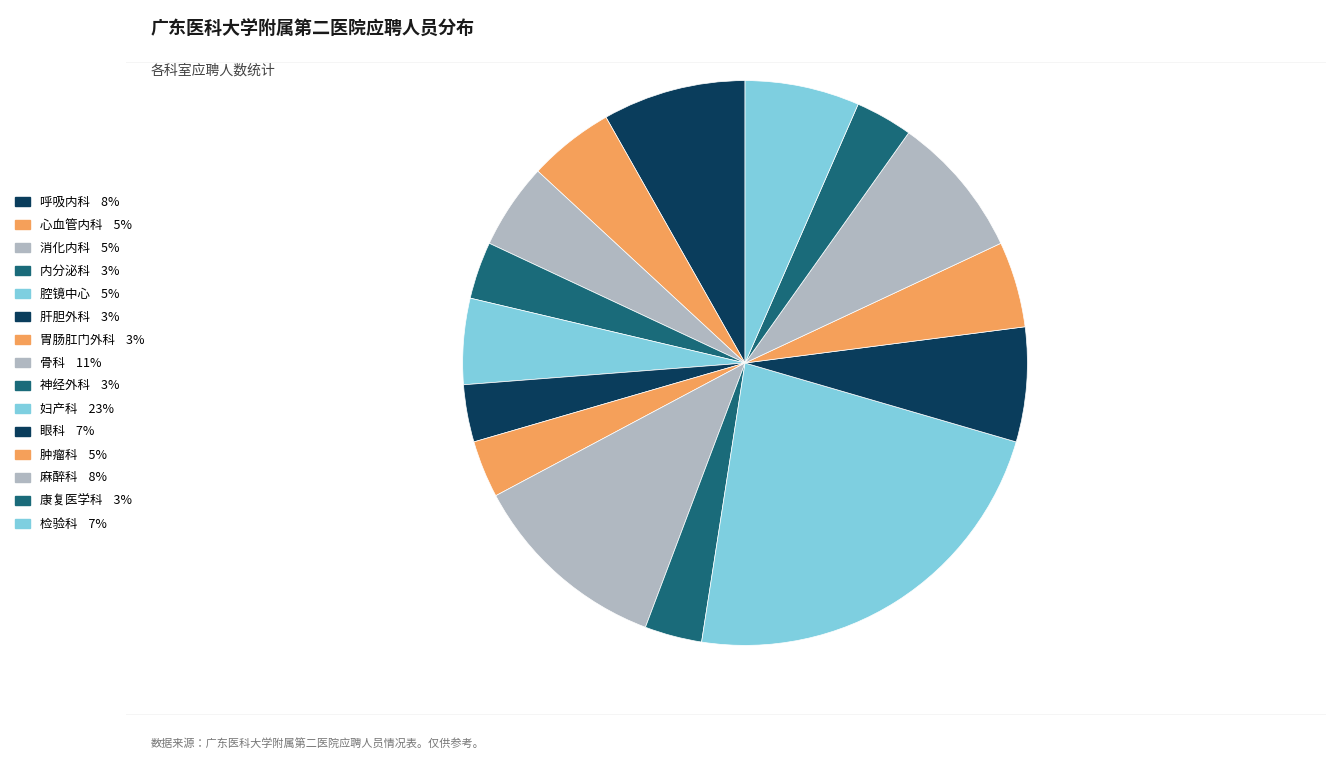

True or false: 神经外科 accounts for 8% of the total.

False